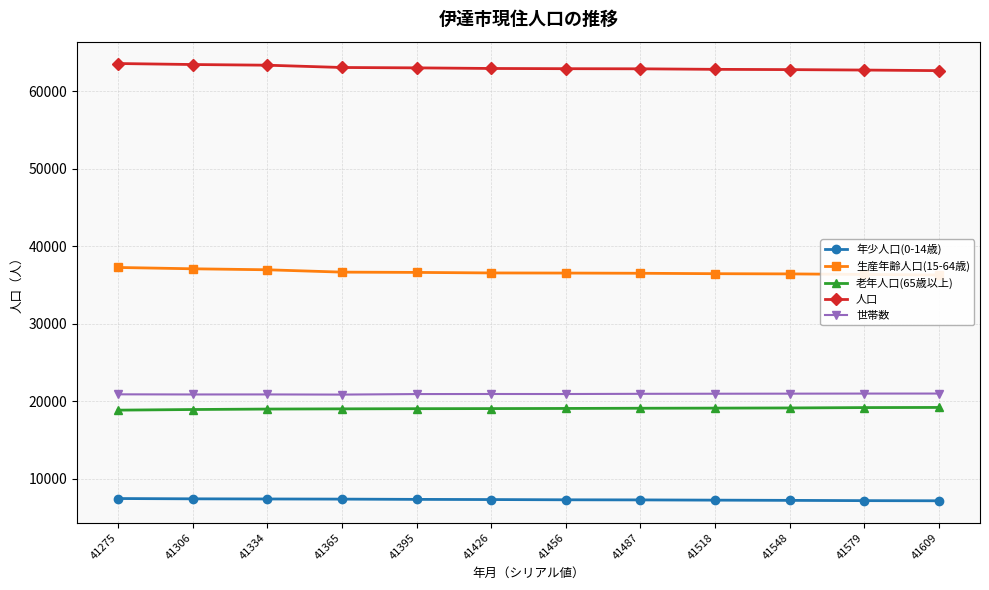

What is the sum of all 生産年齢人口(15-64歳) values?

439597